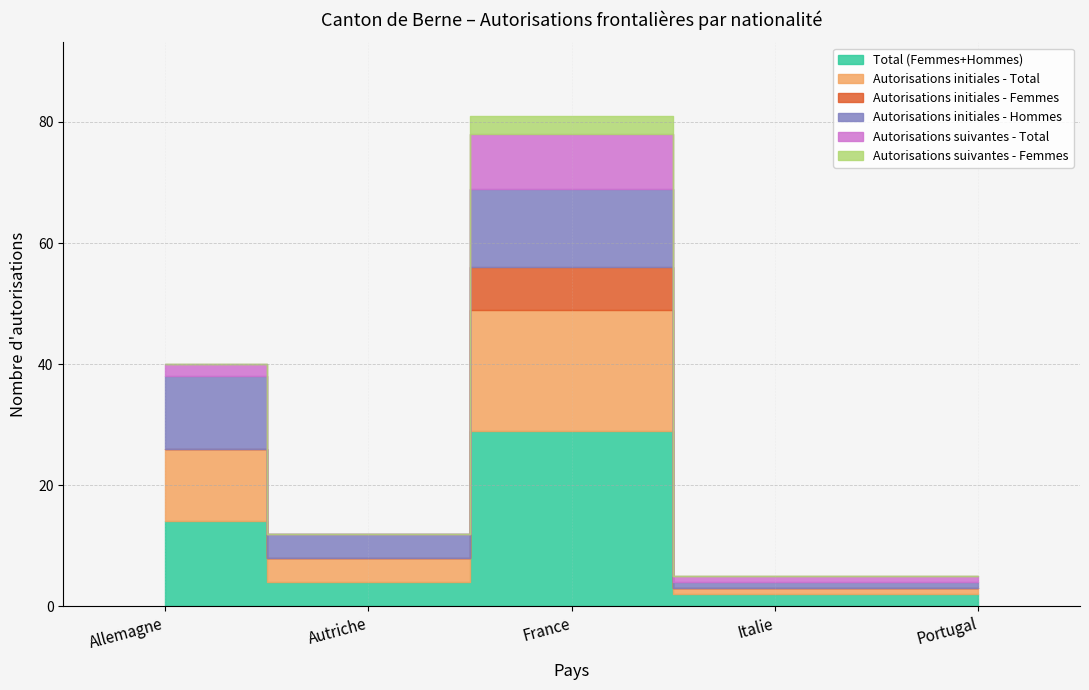

True or false: Autorisations suivantes - Total and Autorisations initiales - Total cross at least once.

False